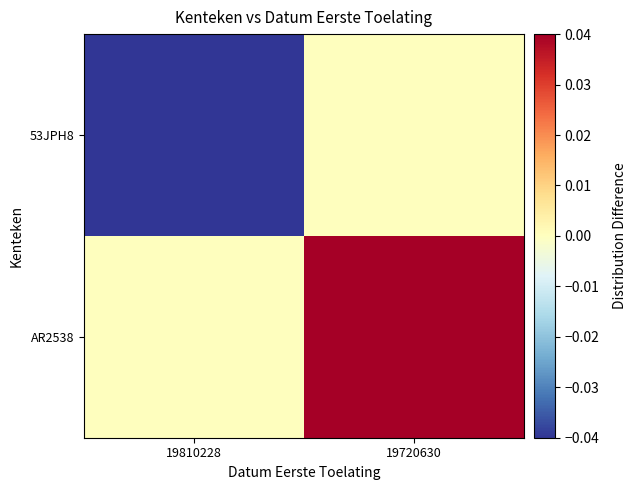

Reading left to right, transcribe all the data shown in this chart.

53JPH8: 19810228=-0.0	19720630=0.0
AR2538: 19810228=0.0	19720630=0.0